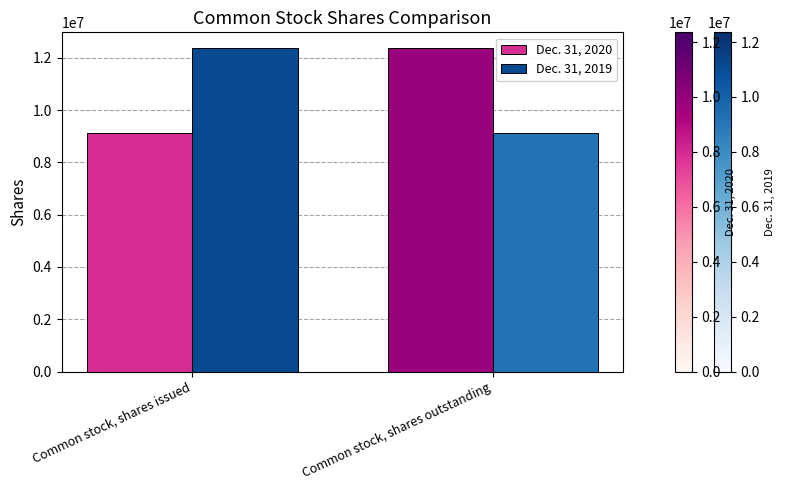

Rank the categories by Dec. 31, 2020 value from highest to lowest.

Common stock, shares outstanding, Common stock, shares issued